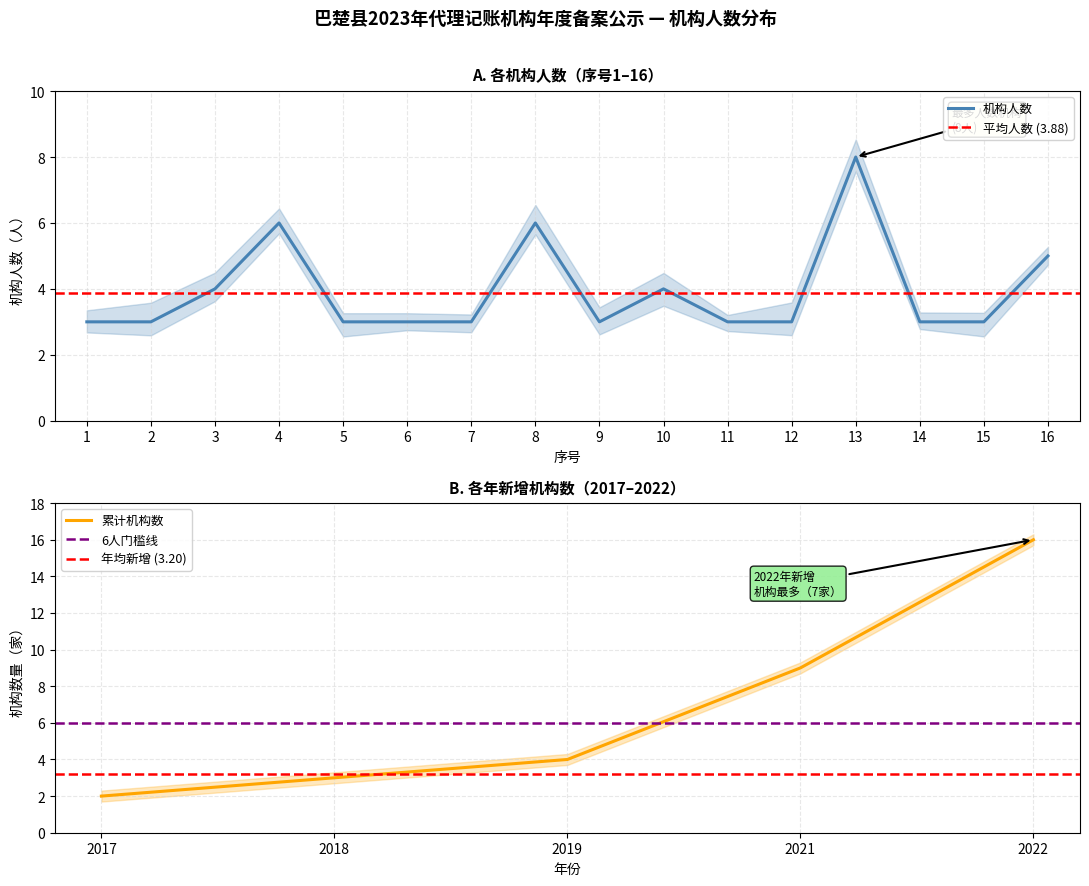

The value of 机构人数 at 7 is 1. True or false?

False